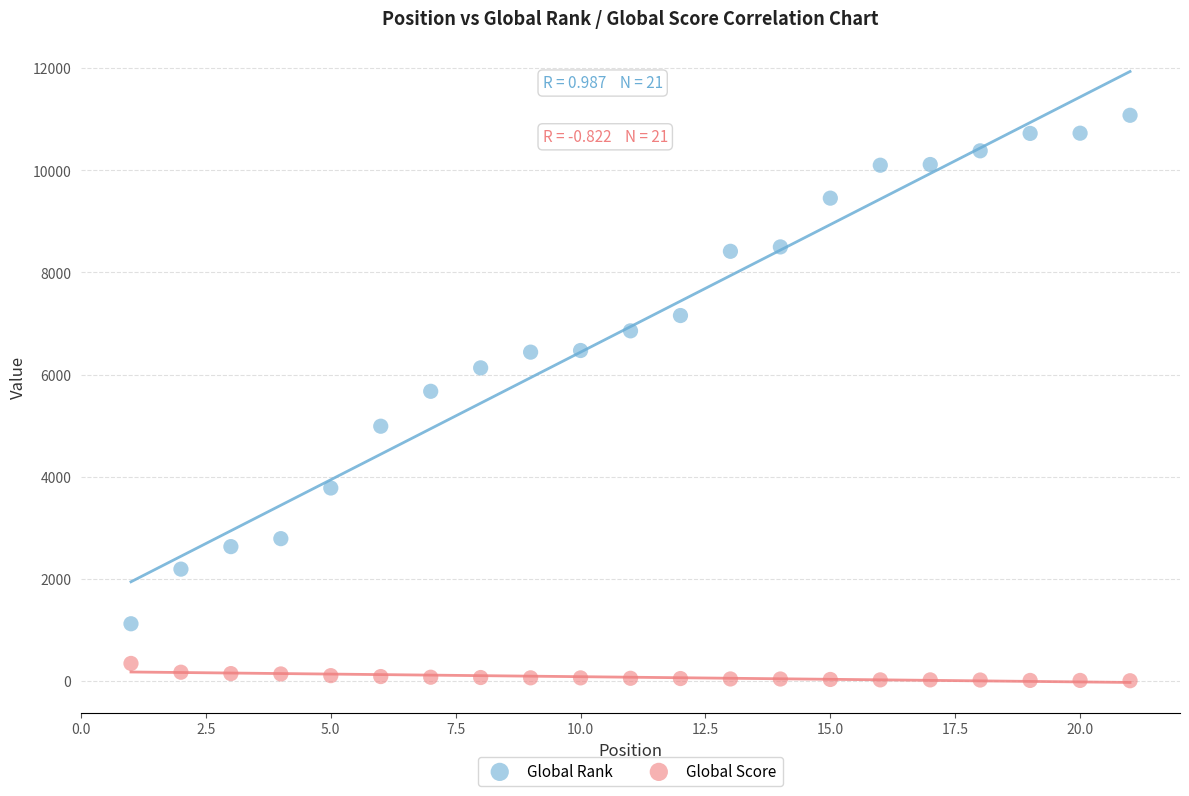

Which series contains the lowest Y value?

Global Score